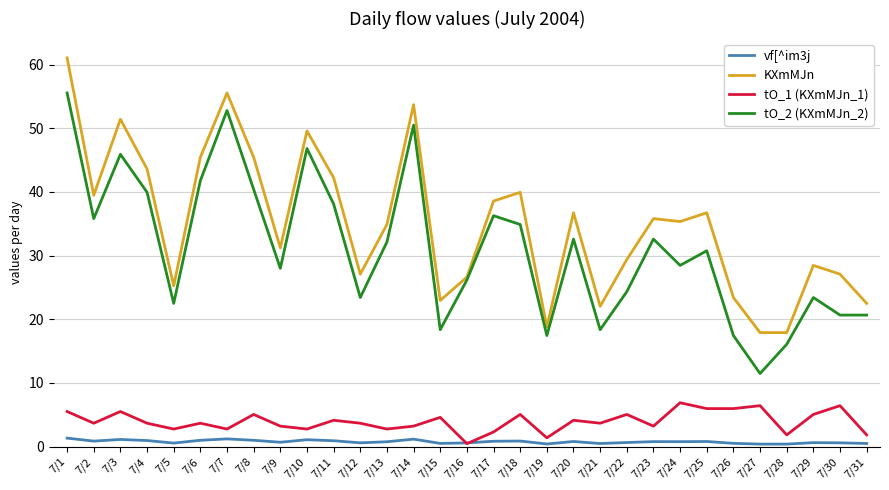

Which series has the largest total across all categories?

KXmMJn